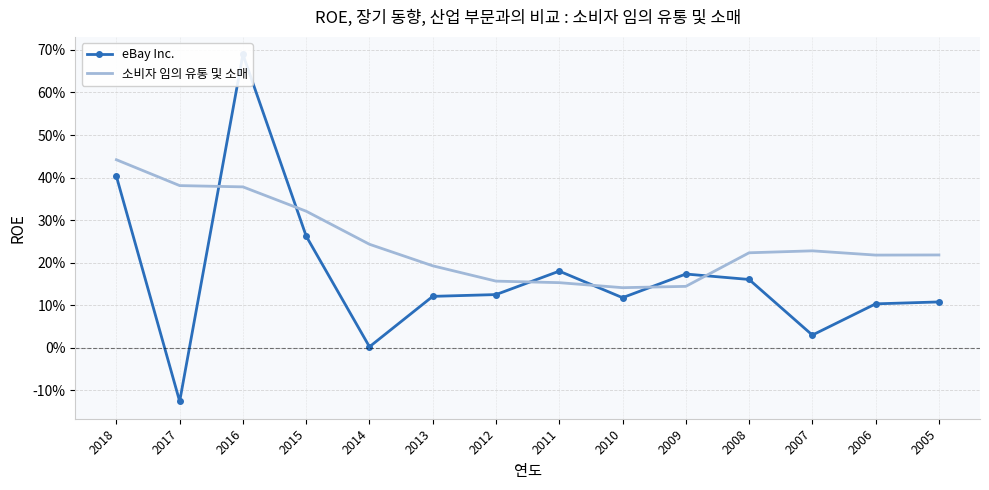

What is the total value across all series at 2008?

0.4